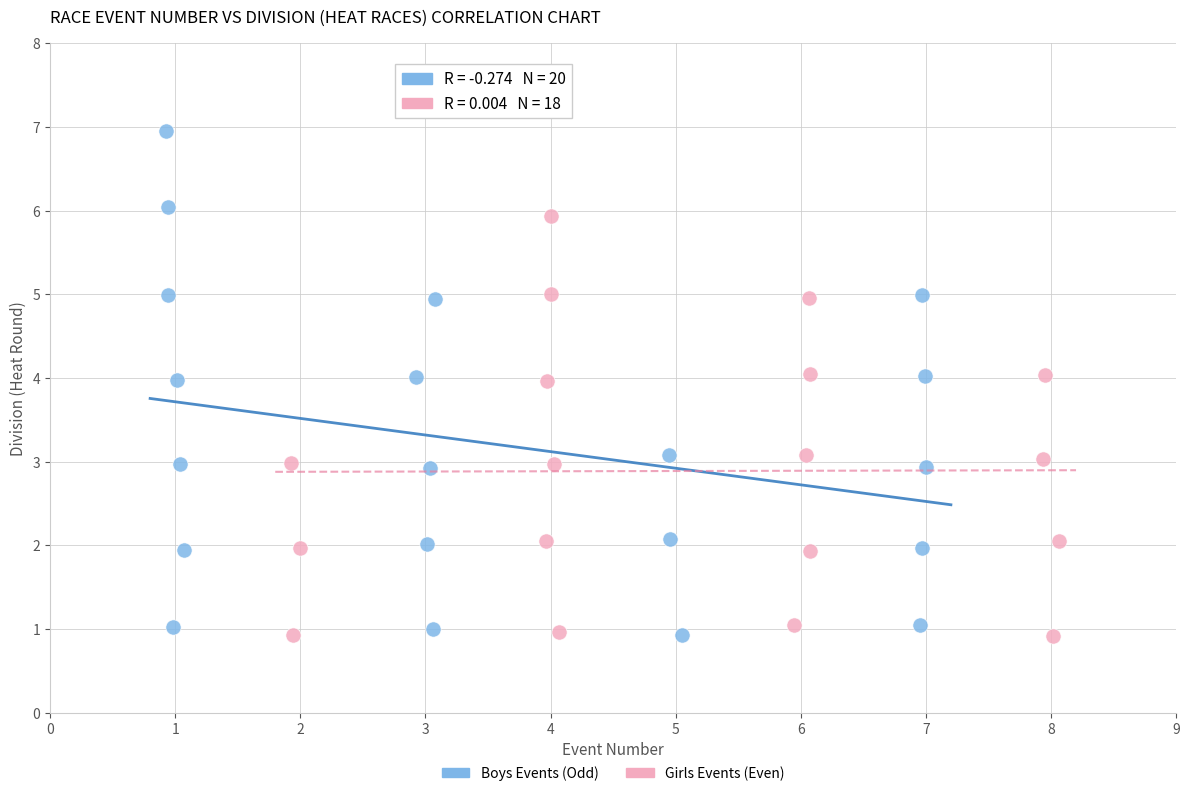

Which series has the widest spread of Y values?

Boys Events (Odd)